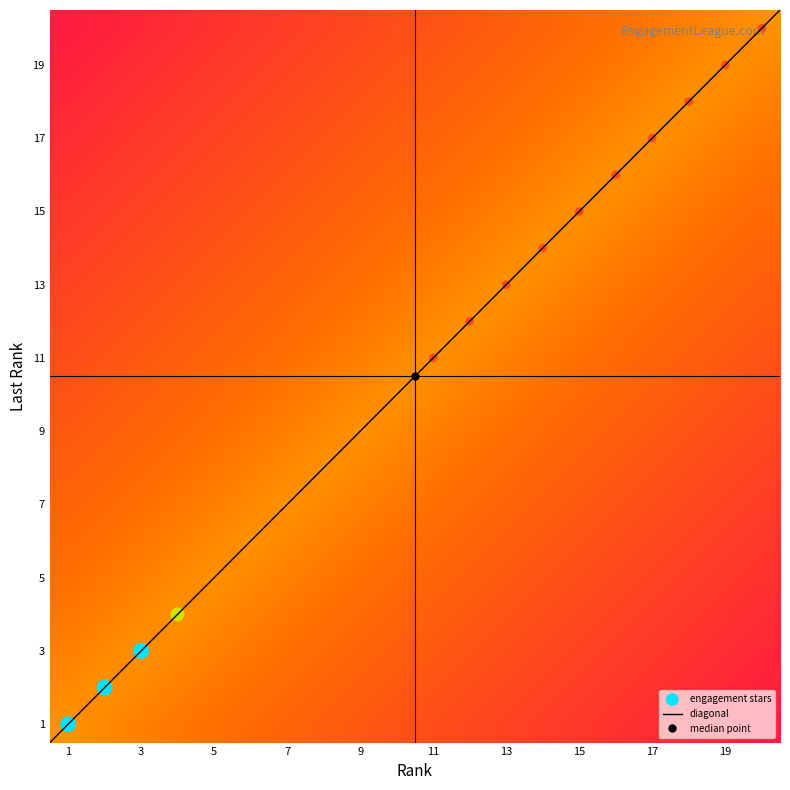

What is the minimum value for diagonal?

0.5